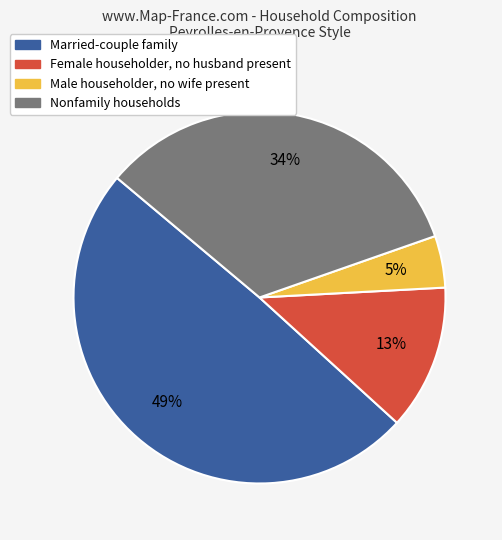

To the nearest percent, what is the difference between the Male householder, no wife present and Female householder, no husband present slice percentages?

8%